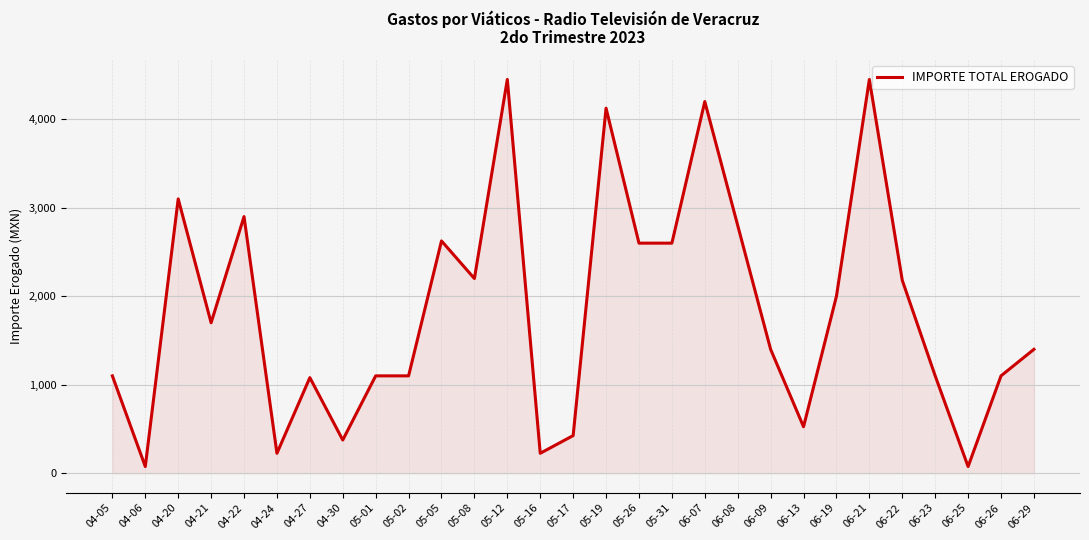

Reading left to right, list all the values displayed in this chart.

1100	75	3100	1700	2900	225	1080	375	1100	1100	2625	2200	4450	225	425	4125	2600	2600	4200	2800	1400	525	2000	4450	2180	1100	75	1100	1400